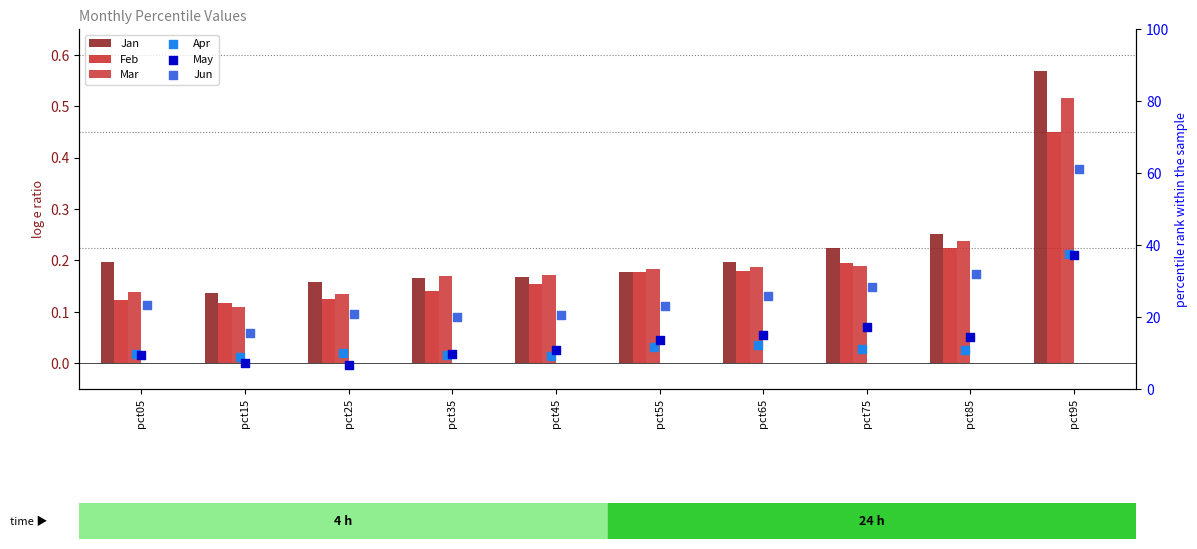

What is the total value across all series at pct95?

137.4